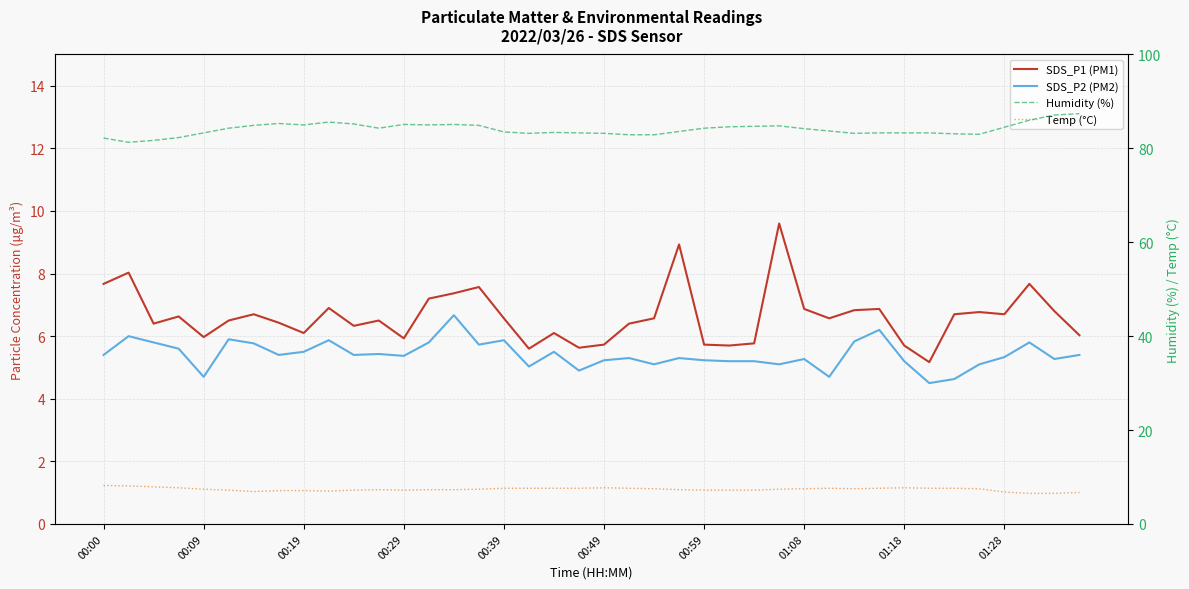

Does the chart have visible grid lines?

Yes